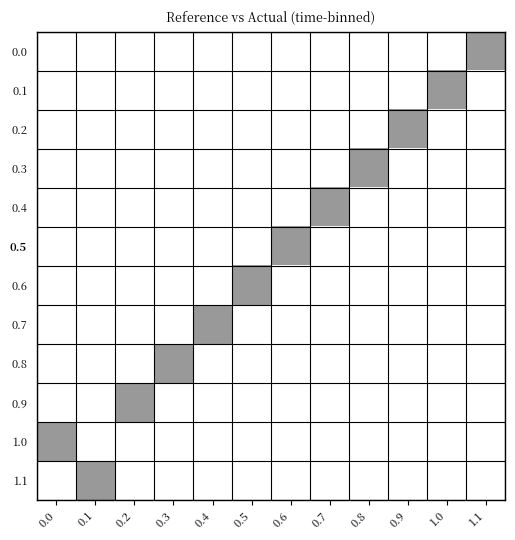

At 0.3, list the series in order from largest to smallest.

0.8, 0.0, 0.1, 0.2, 0.3, 0.4, 0.5, 0.6, 0.7, 0.9, 1.0, 1.1